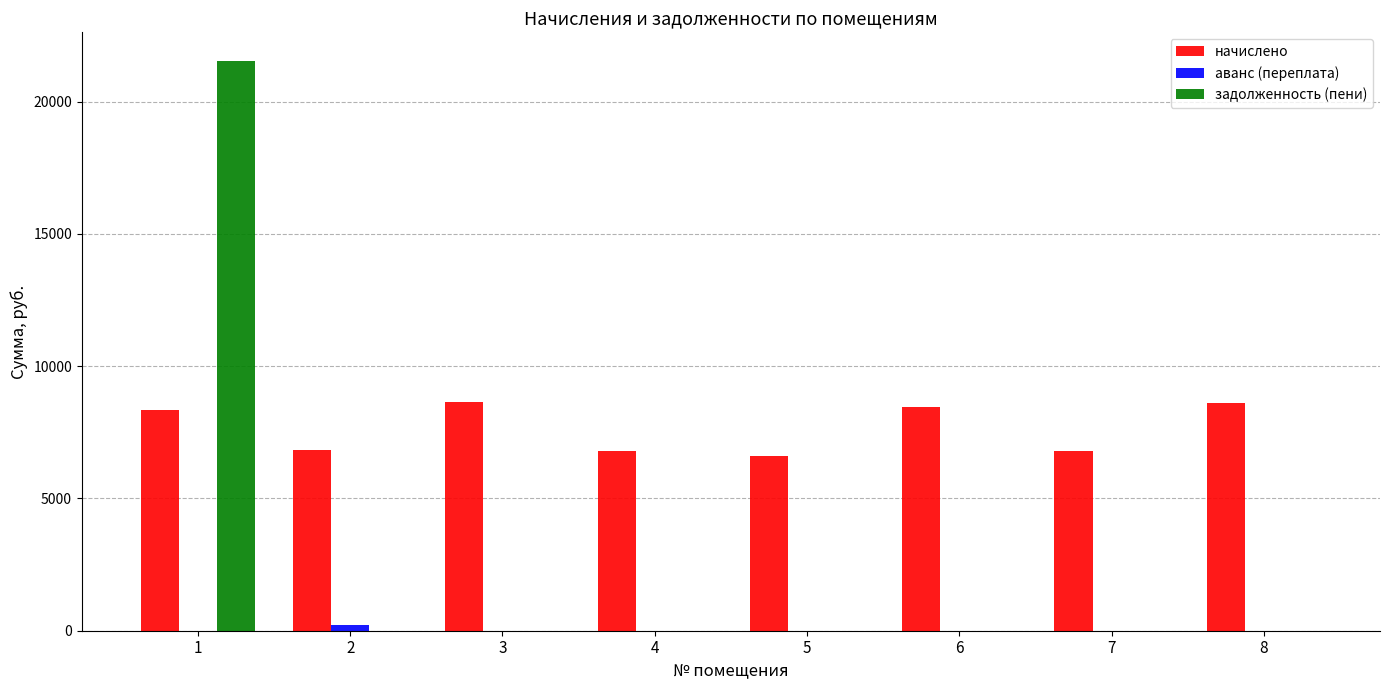

At which category is the sum across all series the highest?

1